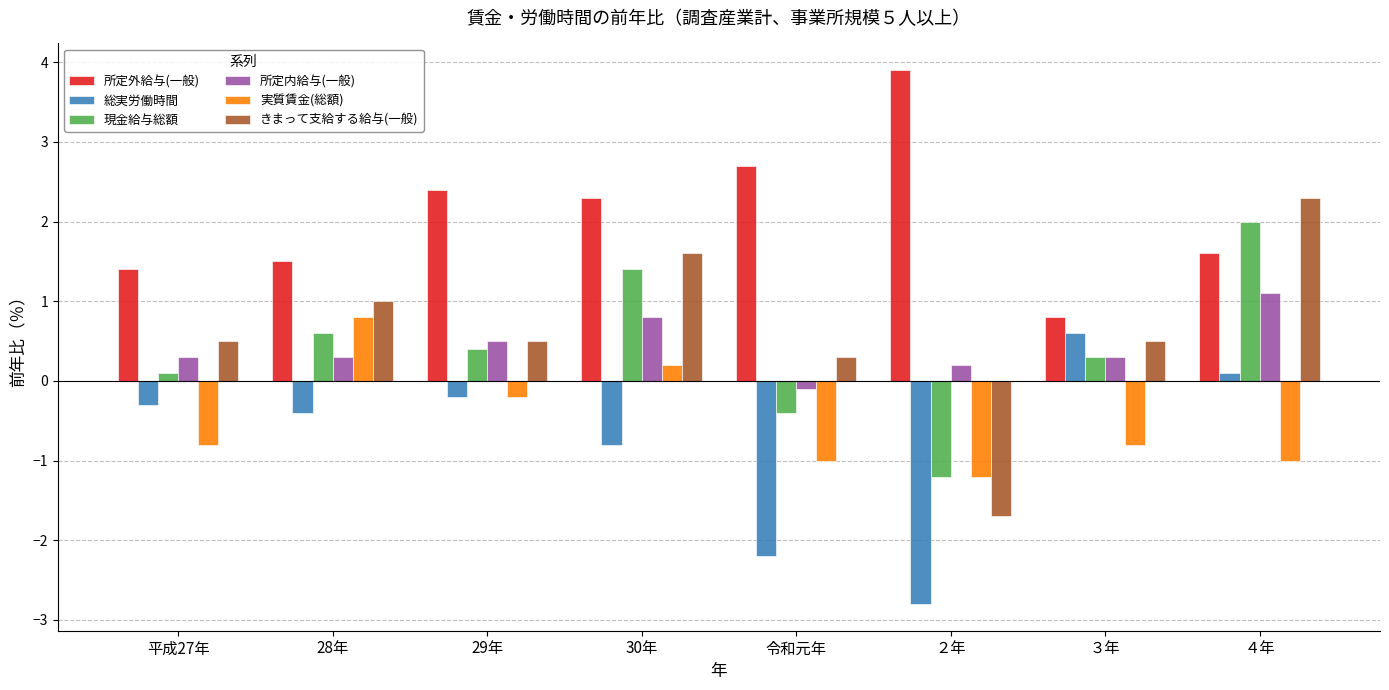

Does the chart contain stacked bars?

No